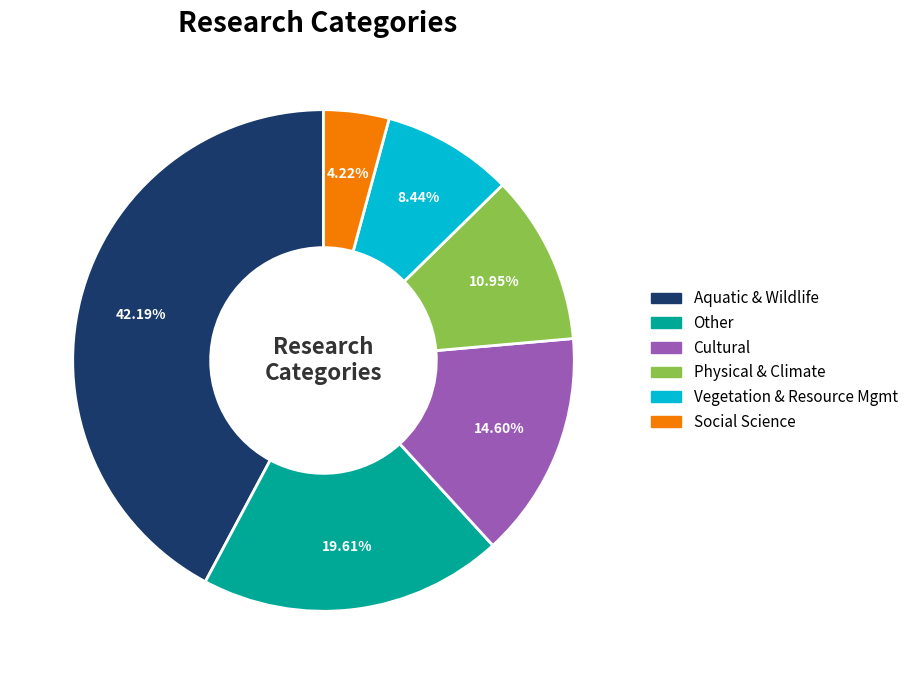

What is the largest slice in the pie chart?

Aquatic & Wildlife